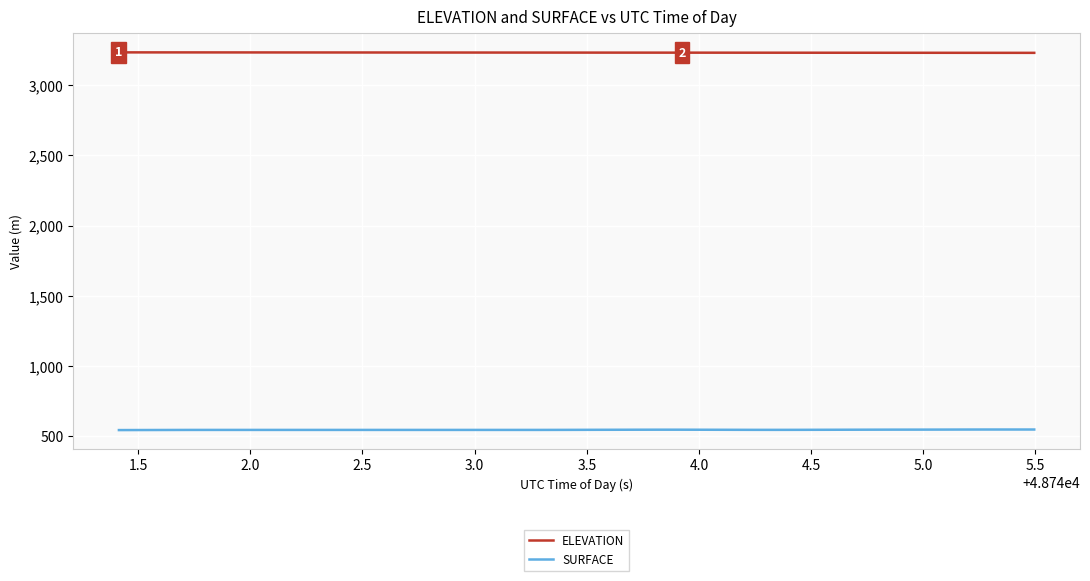

Which series has the largest total across all categories?

ELEVATION